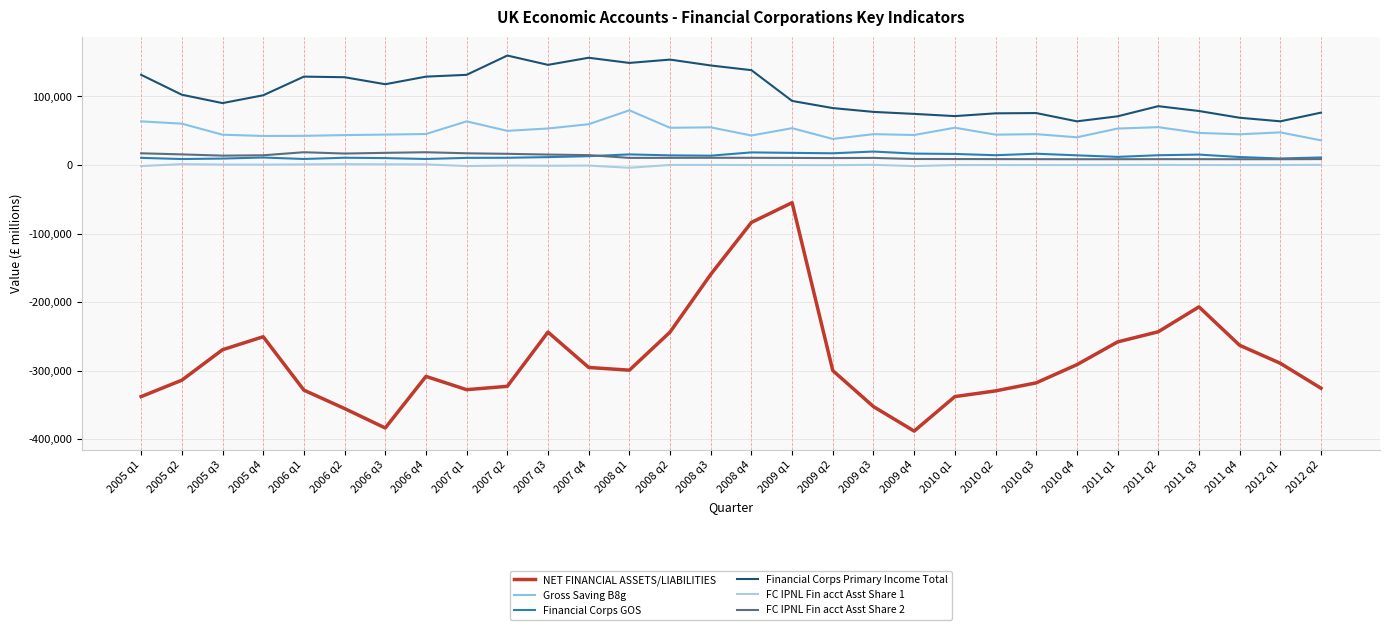

Which category has the lowest value in the FC IPNL Fin acct Asst Share 1 series?

2008 q1